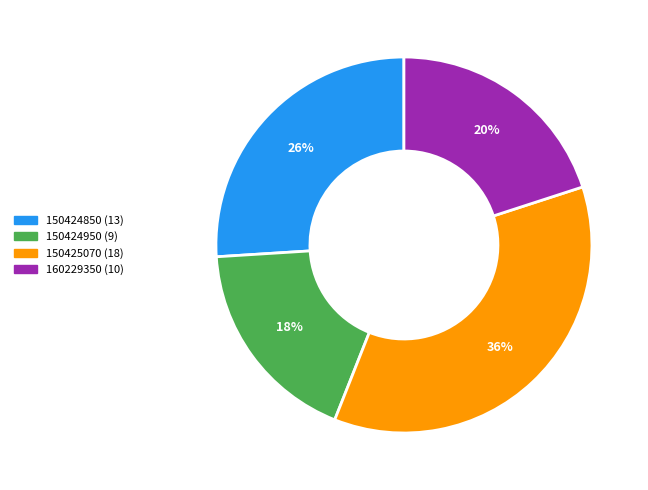

Is the sum of 160229350 and 150424850 greater than half?

No